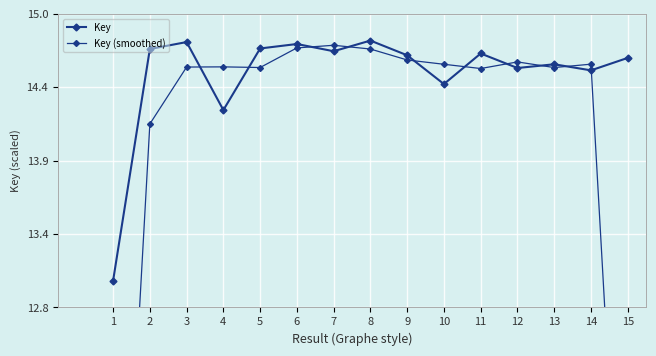

At how many categories does at least one series exceed 13?

14